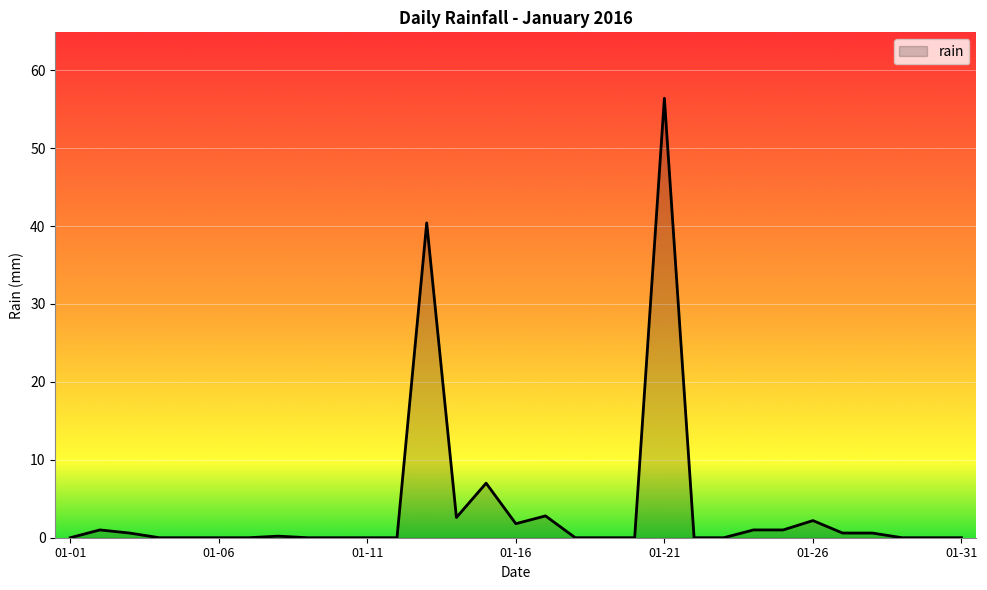

What is the greatest value displayed?

56.4